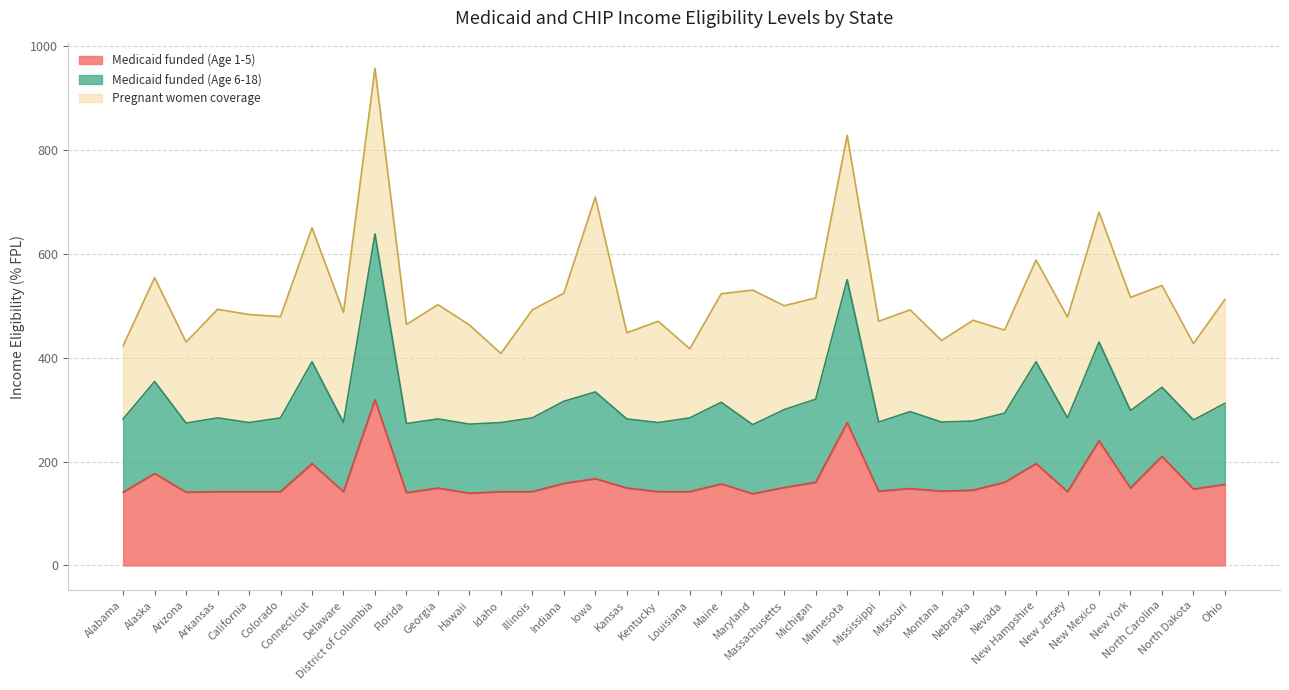

True or false: Medicaid funded (Age 1-5) and Medicaid funded (Age 6-18) cross at least once.

False